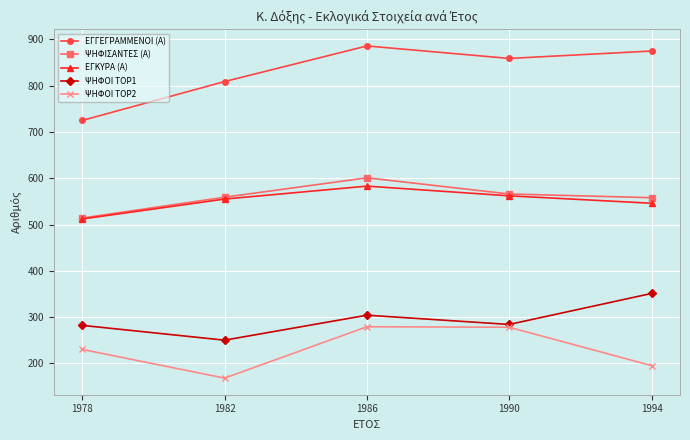

Is the value of ΕΓΚΥΡΑ (Α) at 1990 greater than the value of ΨΗΦΟΙ TOP2 at 1994?

Yes